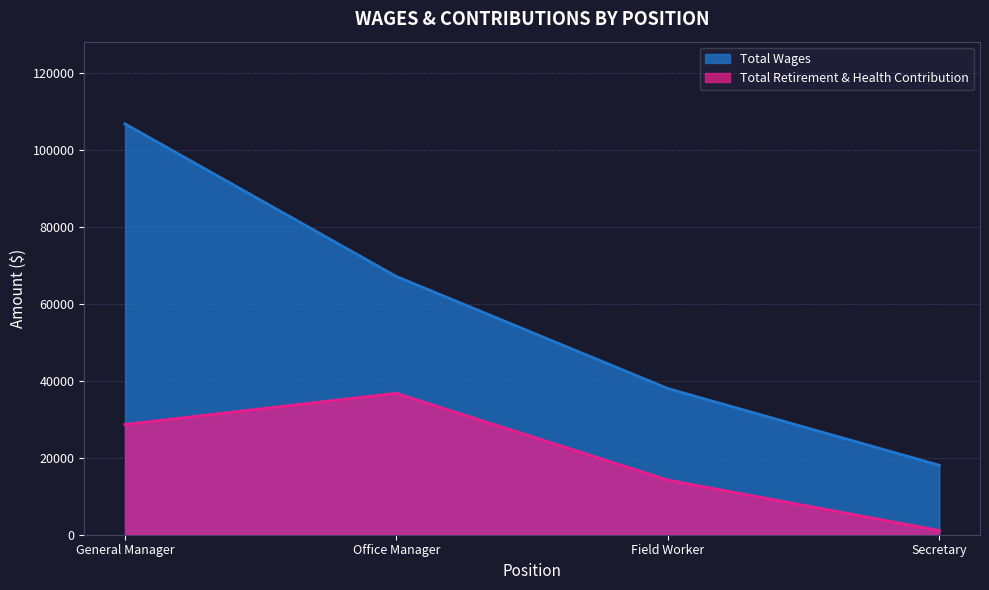

What is the difference between the second highest and minimum values in the Total Wages series?

49083